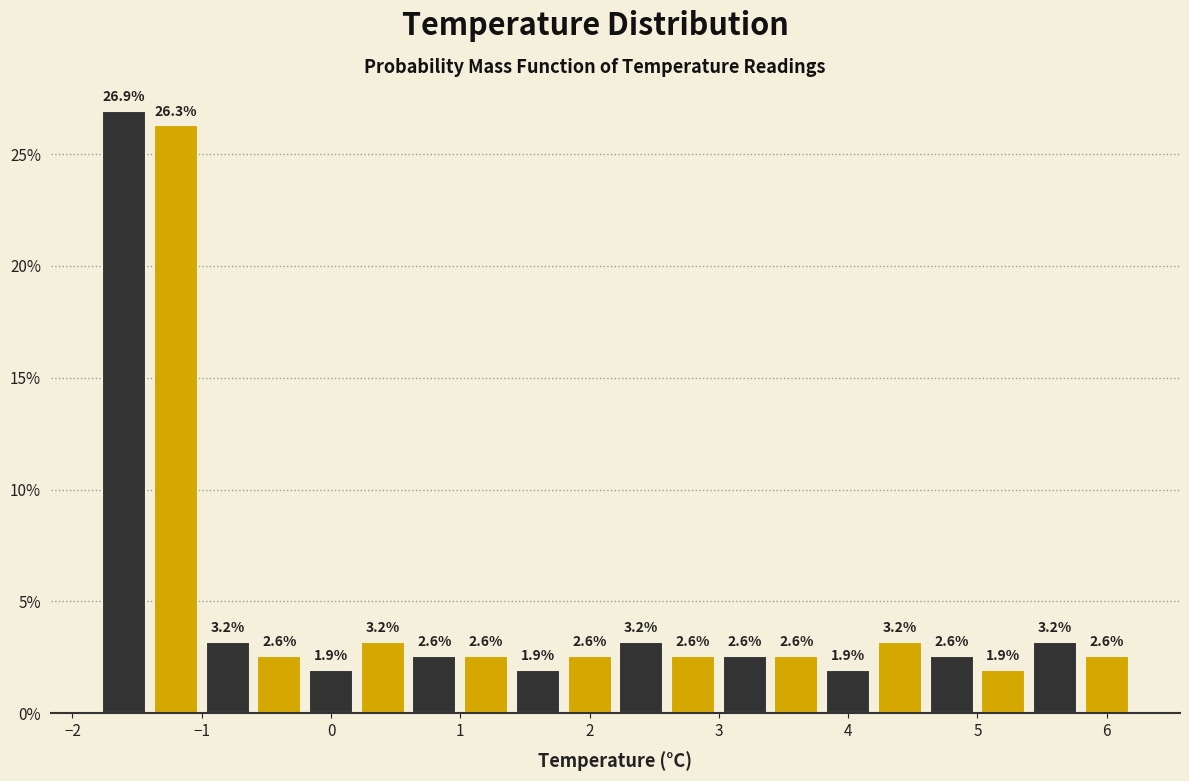

Reading left to right, transcribe this chart: for each bar, give the range it covers on the x-axis and its height.

-1.8 to -1.4: 26.9
-1.4 to -1.0: 26.3
-1.0 to -0.6: 3.2
-0.6 to -0.2: 2.6
-0.2 to 0.2: 1.9
0.2 to 0.6: 3.2
0.6 to 1.0: 2.6
1.0 to 1.4: 2.6
1.4 to 1.8: 1.9
1.8 to 2.2: 2.6
2.2 to 2.6: 3.2
2.6 to 3.0: 2.6
3.0 to 3.4: 2.6
3.4 to 3.8: 2.6
3.8 to 4.2: 1.9
4.2 to 4.6: 3.2
4.6 to 5.0: 2.6
5.0 to 5.4: 1.9
5.4 to 5.8: 3.2
5.8 to 6.2: 2.6